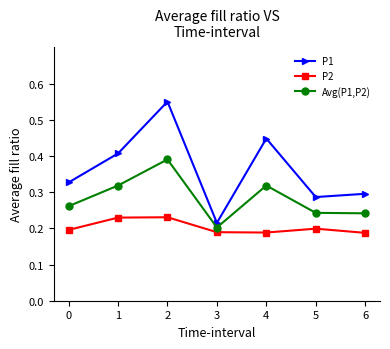

What is the difference between the second highest and second lowest values in the Avg(P1,P2) series?

0.1